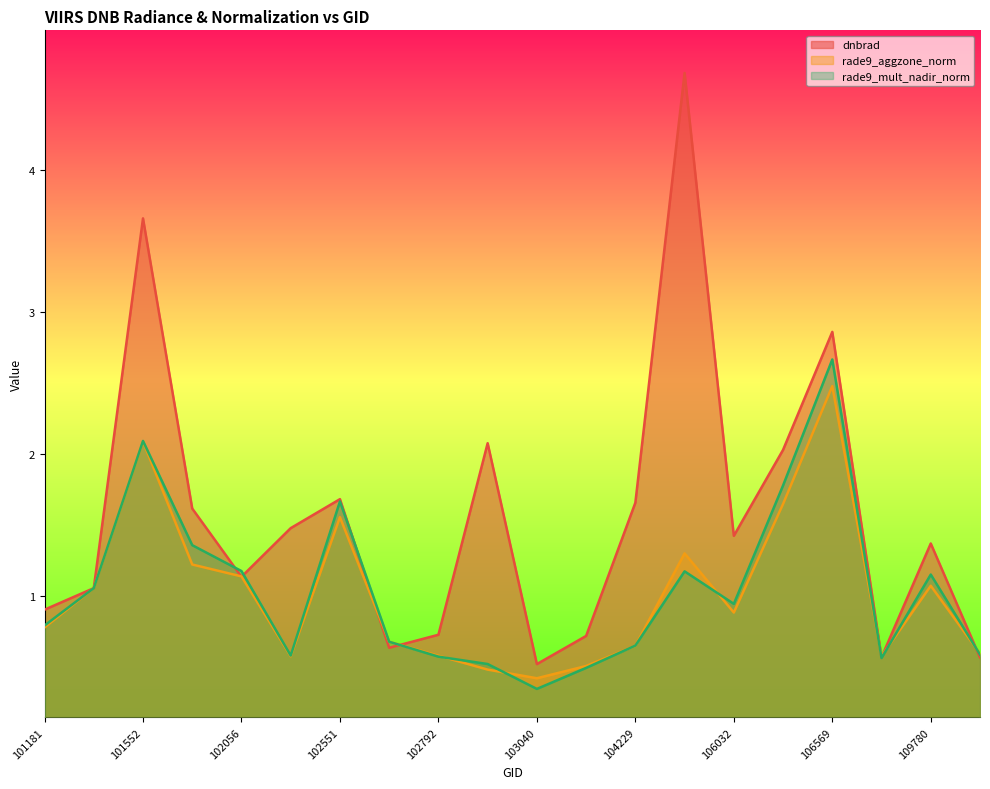

Does the chart display data point markers on the line(s)?

No